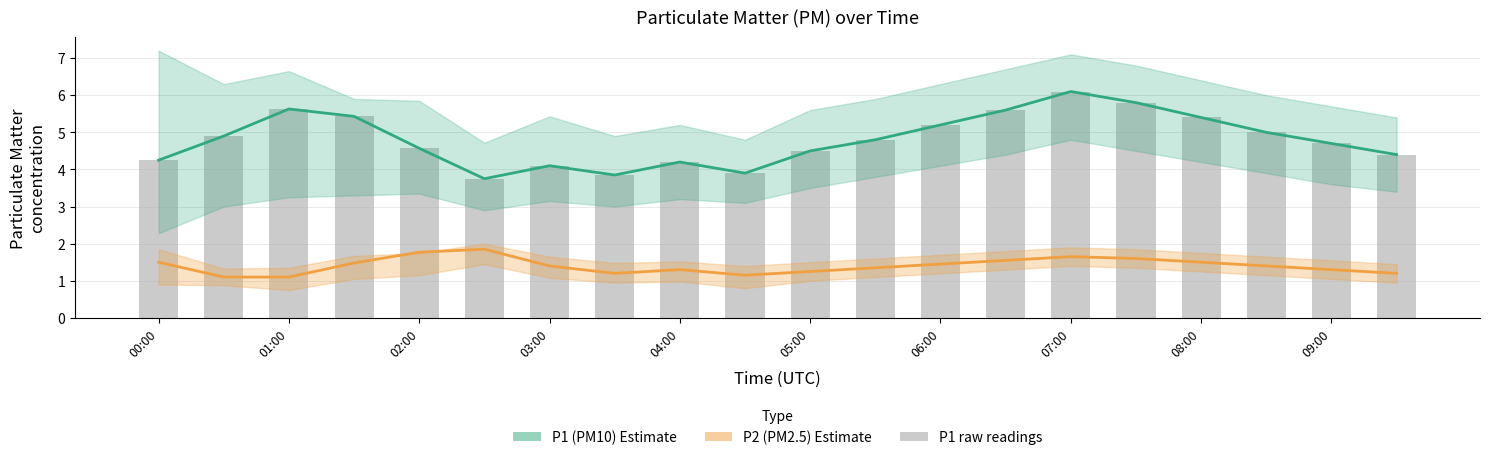

What is the maximum value shown in the chart?

6.1